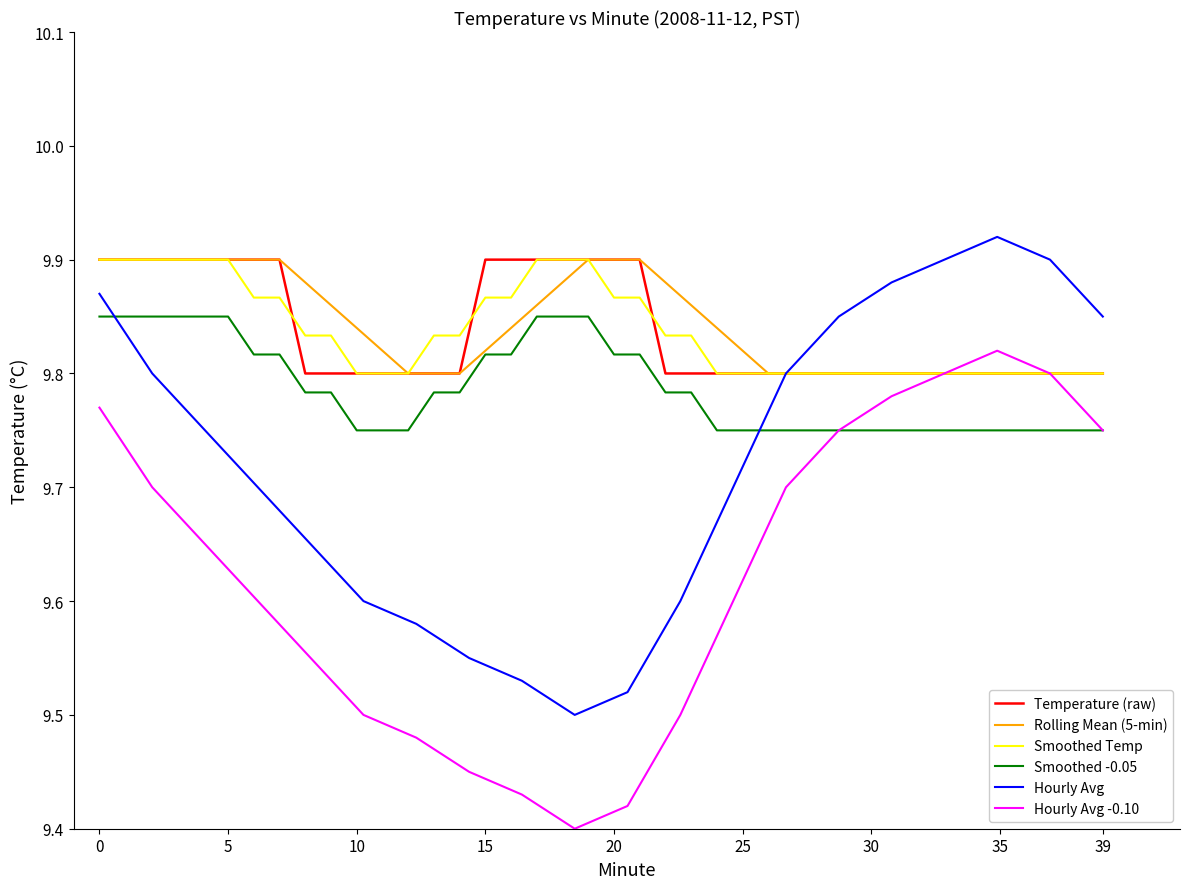

What is the greatest value displayed?

9.9